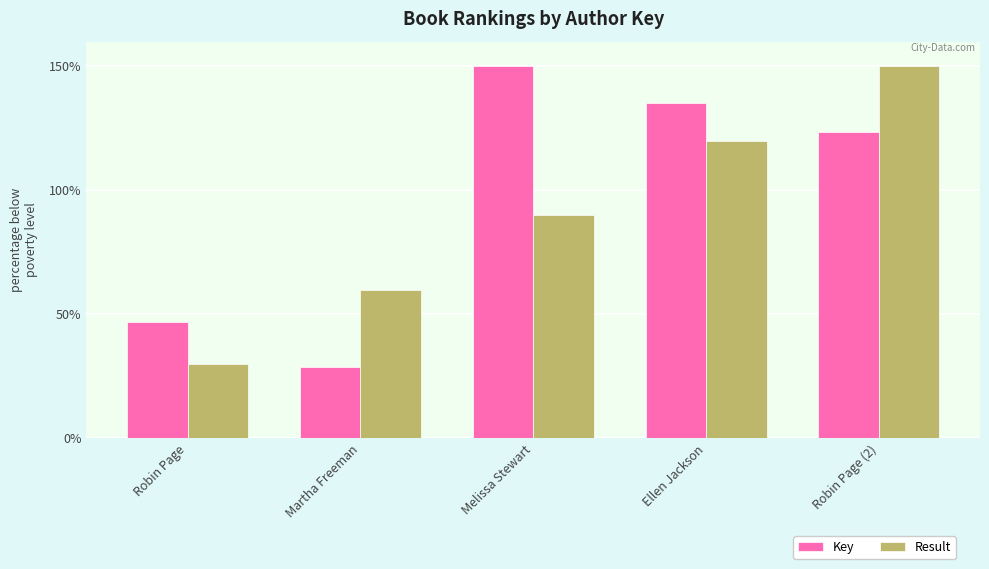

Rank the series by their average value, from highest to lowest.

Key, Result